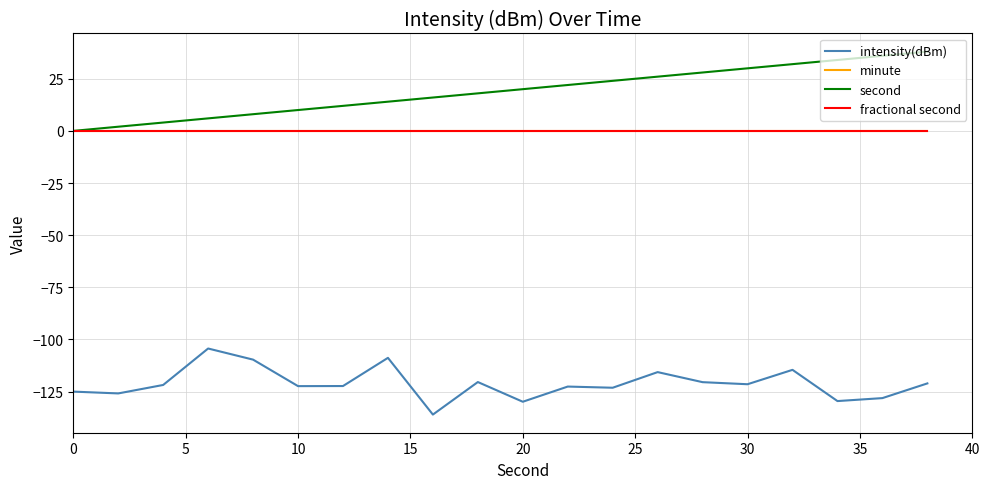

Does the chart display data point markers on the line(s)?

No